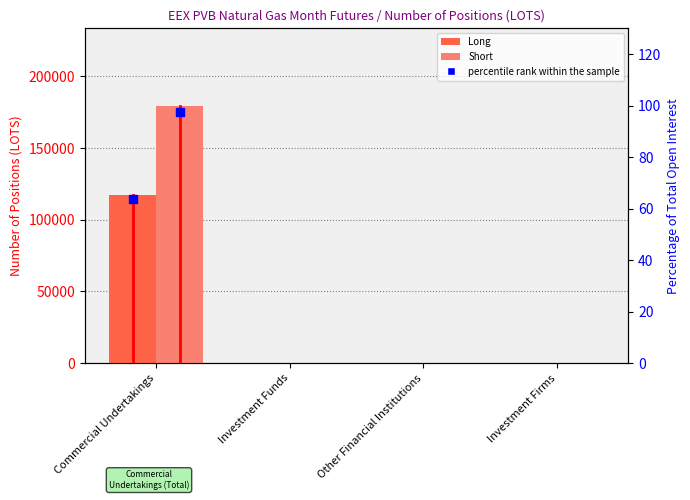

Which series contains the highest Y value?

Short